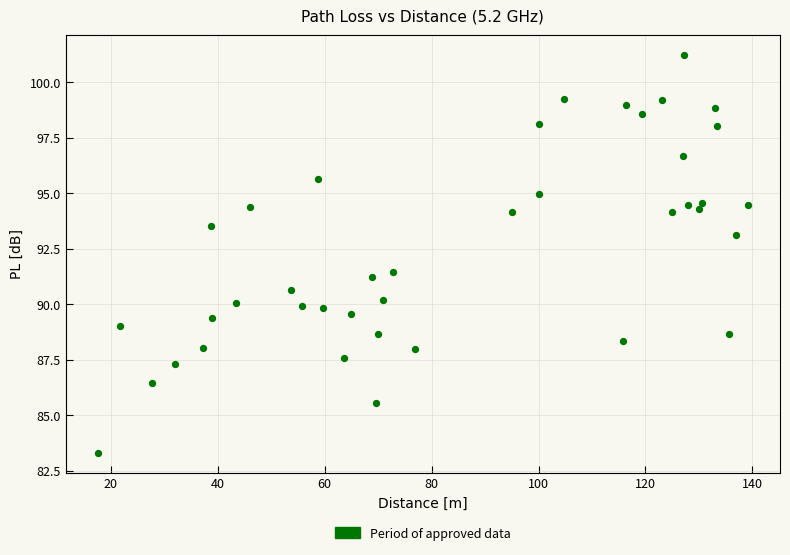

What is the range of Y values (max minus min)?

17.9